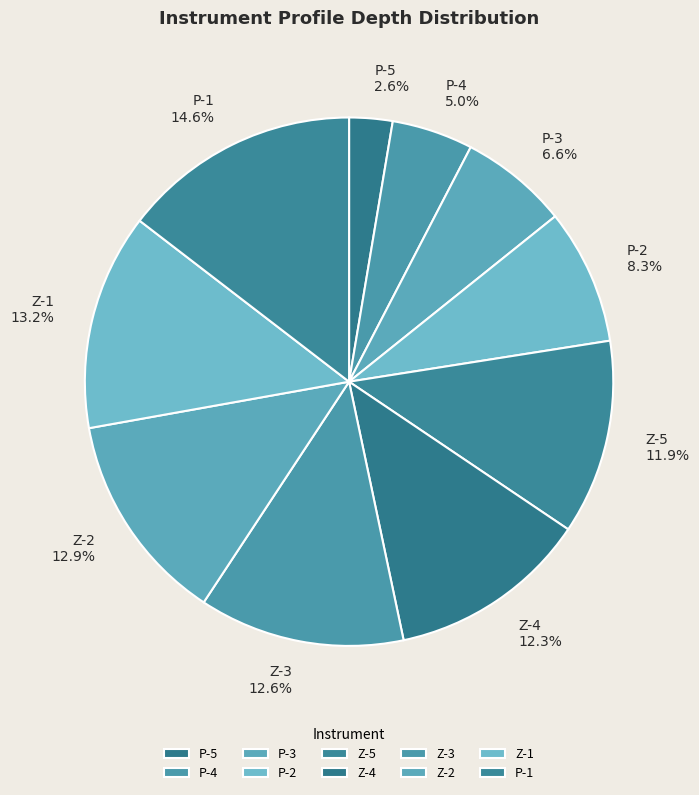

Count the number of slices in the pie.

10